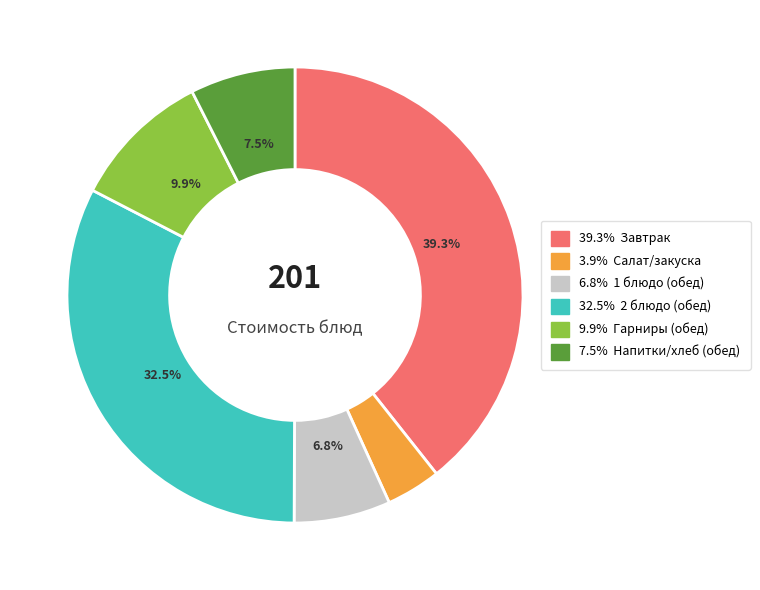

Is there any slice that represents more than half of the pie?

No